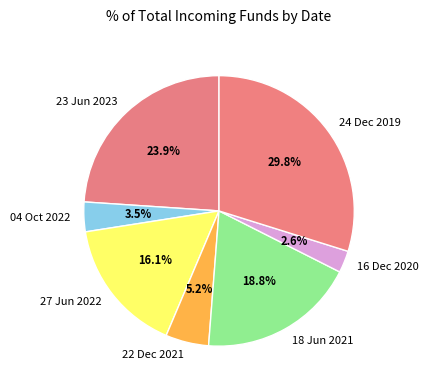

Is there any slice that represents more than half of the pie?

No